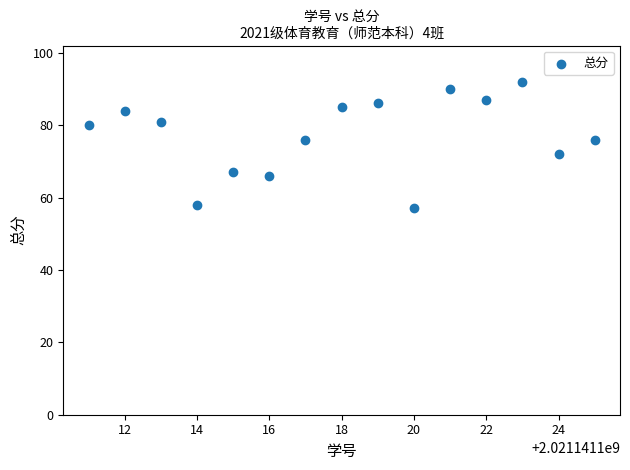

What is the range of Y values (max minus min)?

35